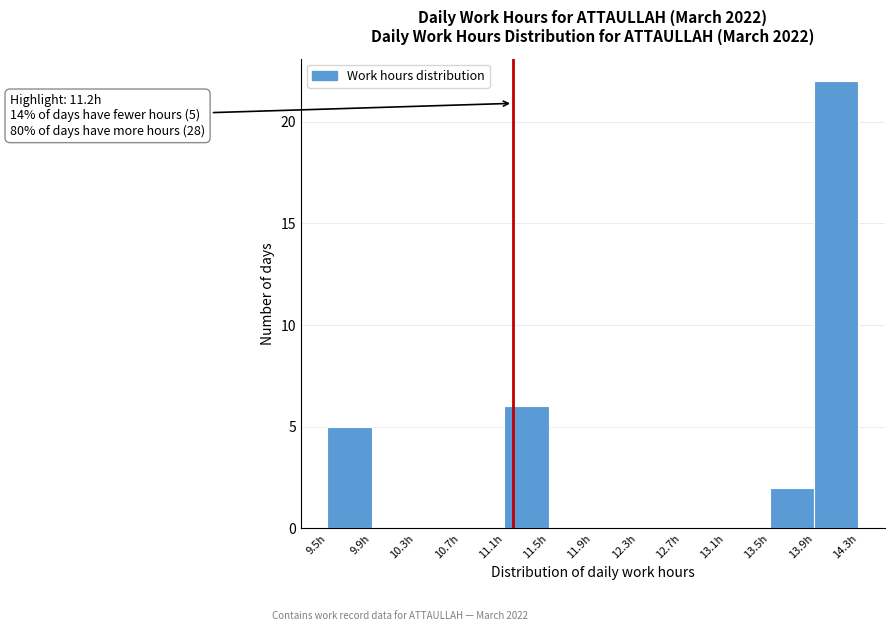

Over which range of the x-axis is the bar tallest?

13.90 to 14.30